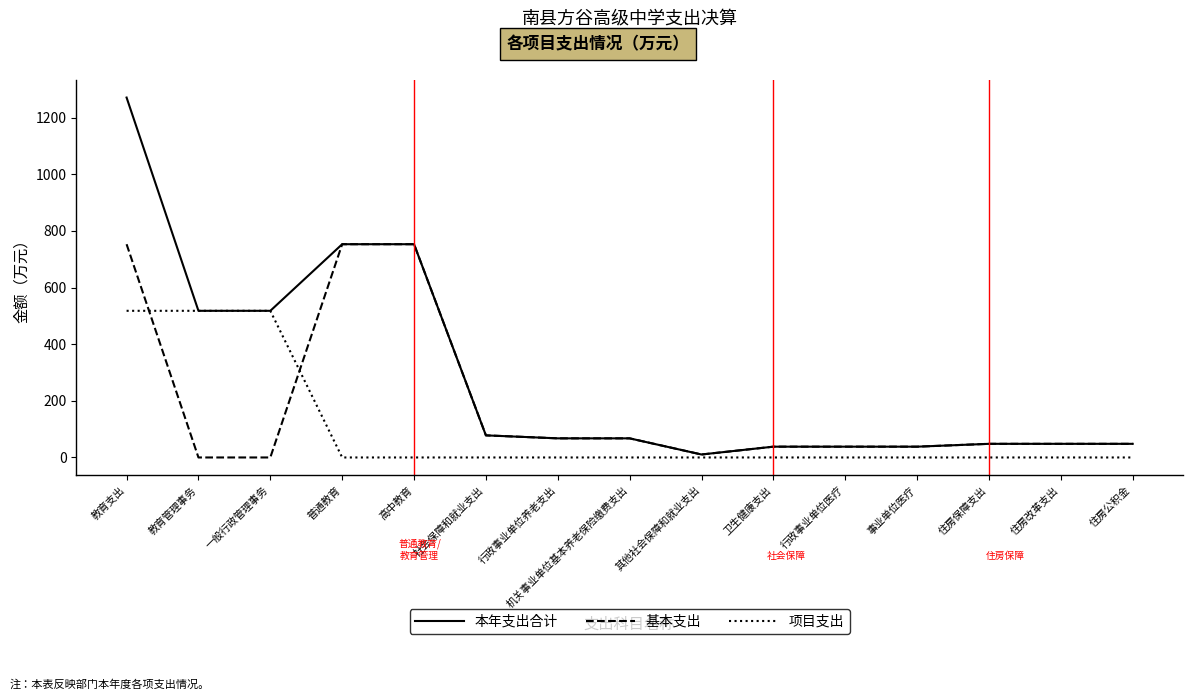

The 基本支出 series shows 67.5 at 机关事业单位基本养老保险缴费支出. True or false?

True